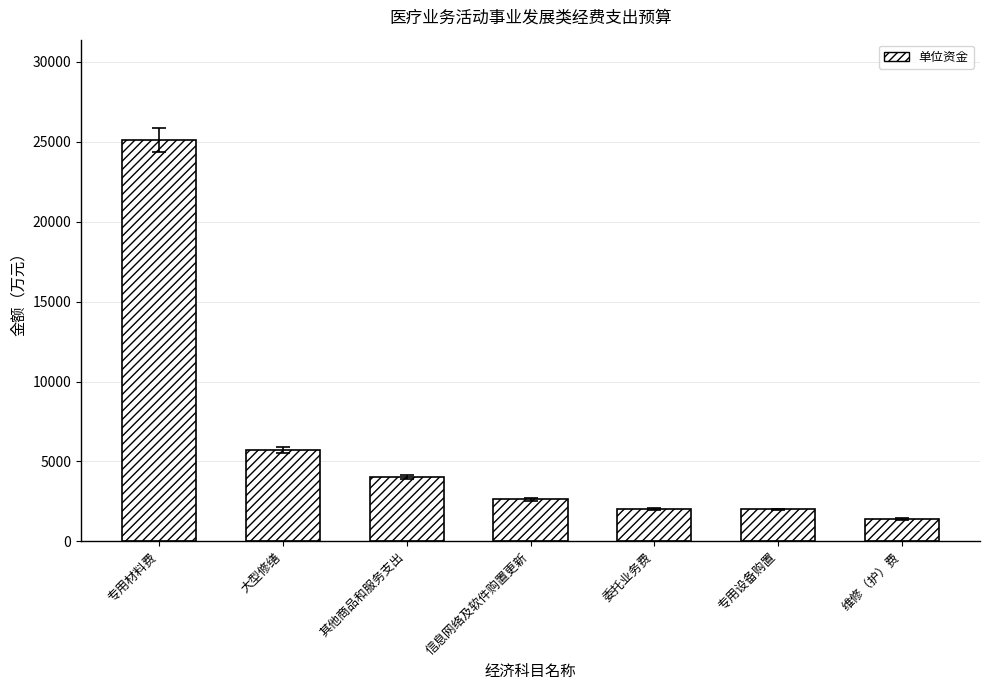

What is the difference between the maximum and minimum values?

23714.9